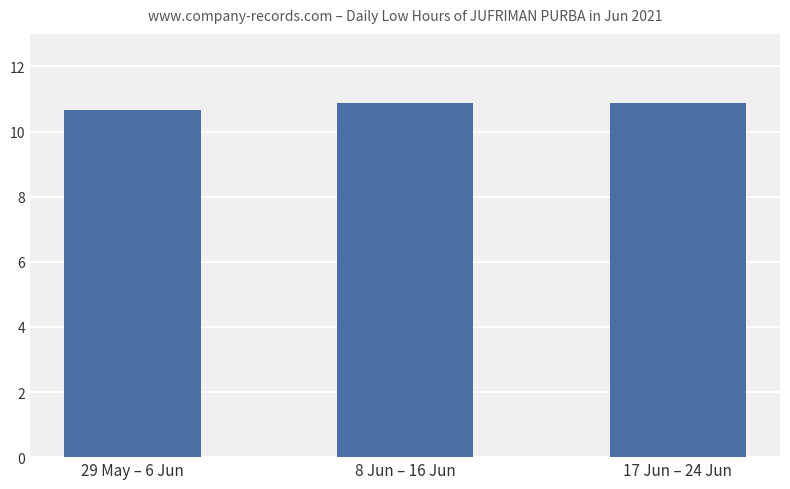

Which category has the lowest value across all series?

29 May – 6 Jun